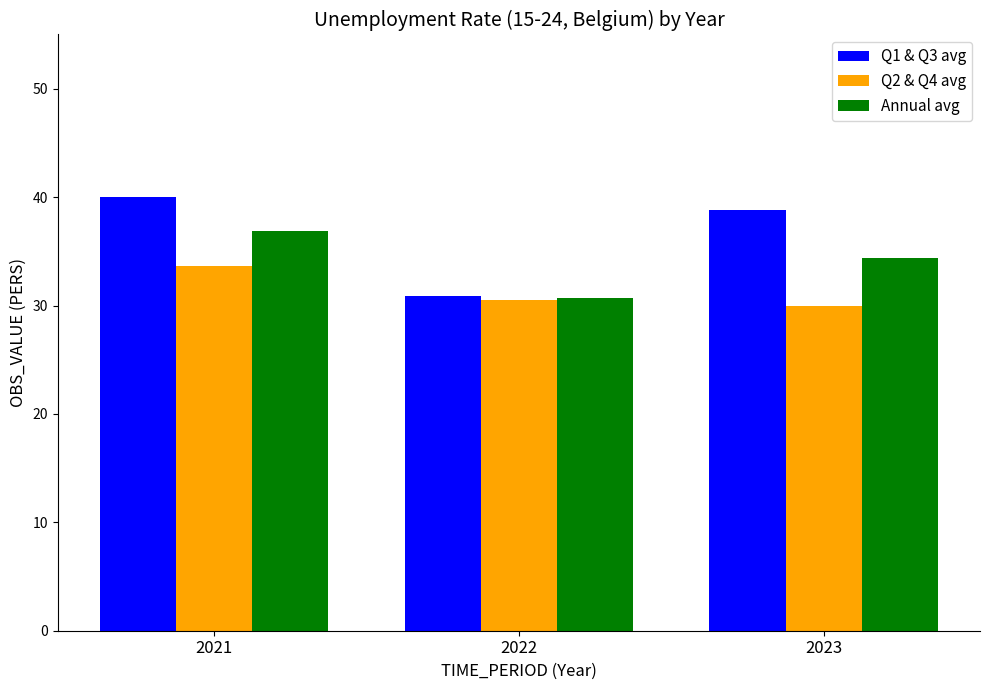

Rank the series by their average value, from highest to lowest.

Q1 & Q3 avg, Annual avg, Q2 & Q4 avg